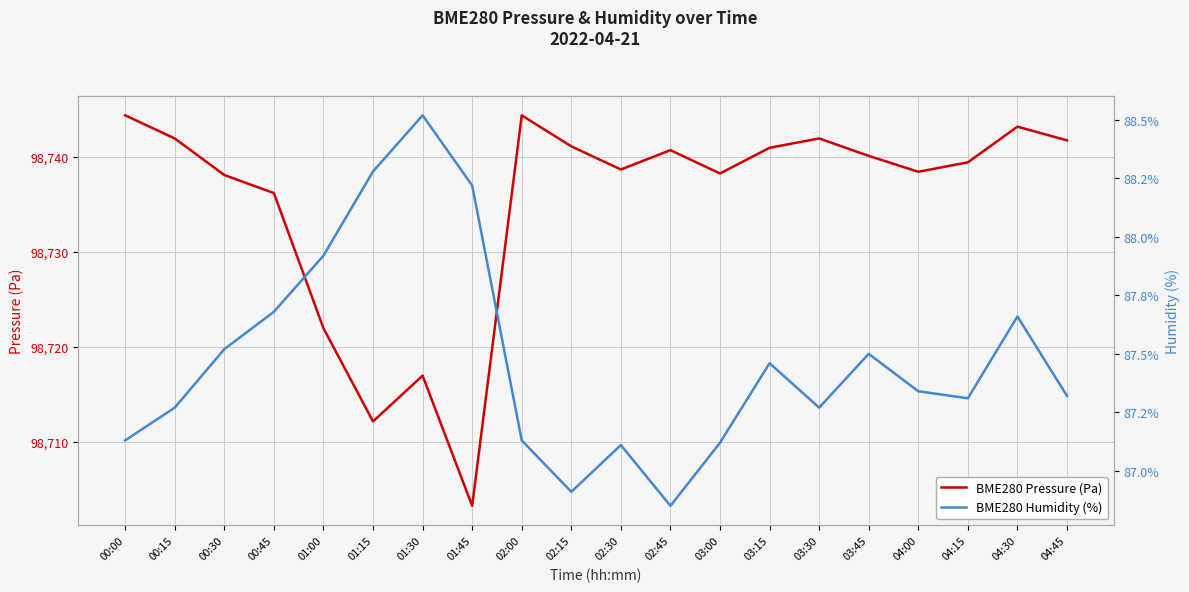

Rank the series by their maximum value, from lowest to highest.

BME280 Humidity (%), BME280 Pressure (Pa)